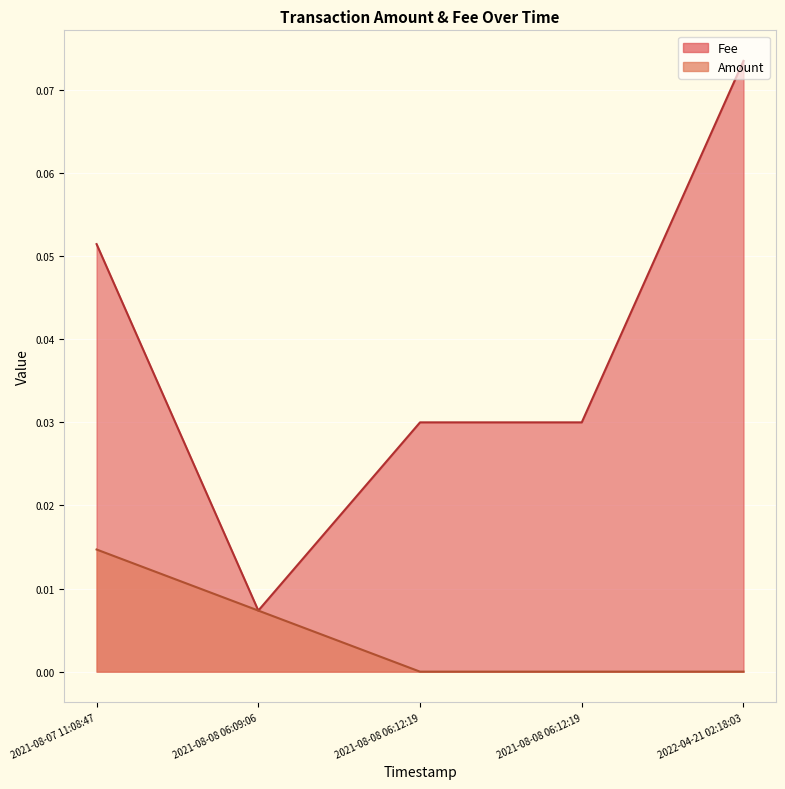

Which label corresponds to the smallest value in the chart?

2021-08-08 06:12:19